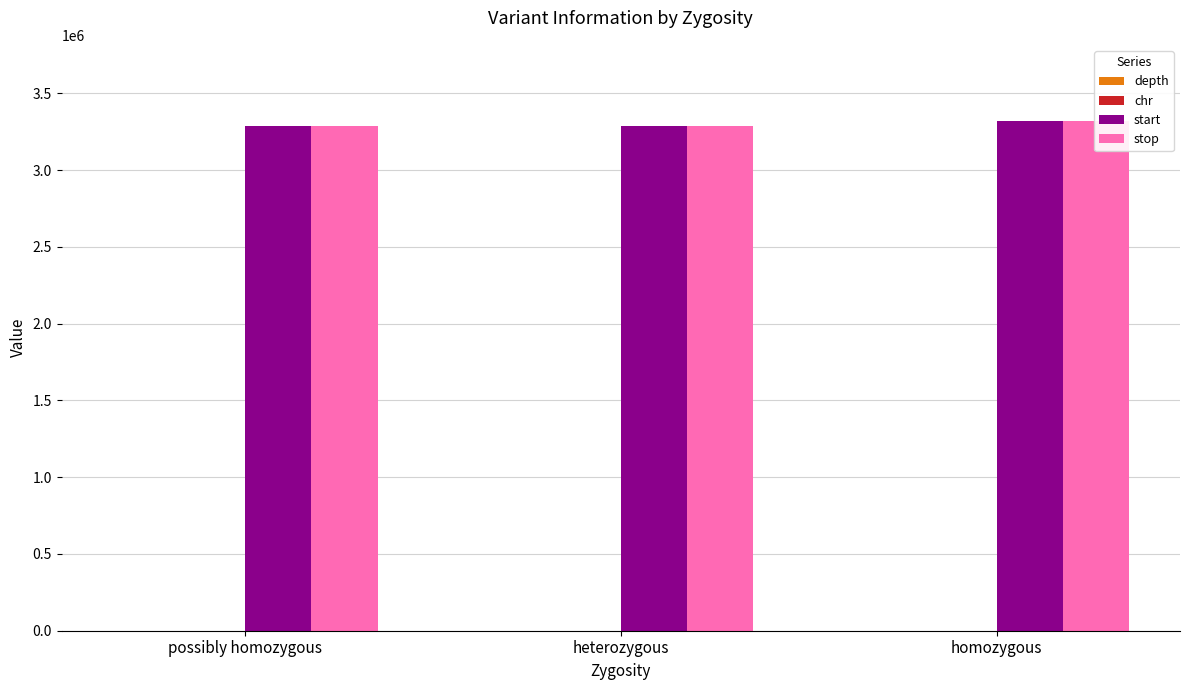

How many series are shown in this chart?

4